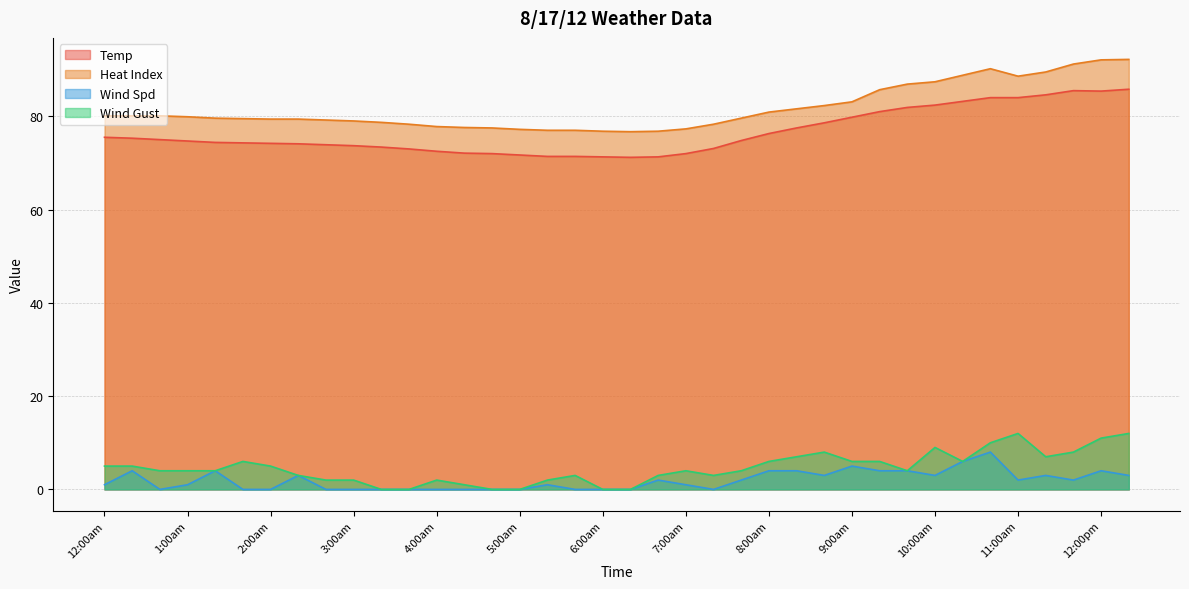

Rank the series by their maximum value, from lowest to highest.

Wind Spd, Wind Gust, Temp, Heat Index